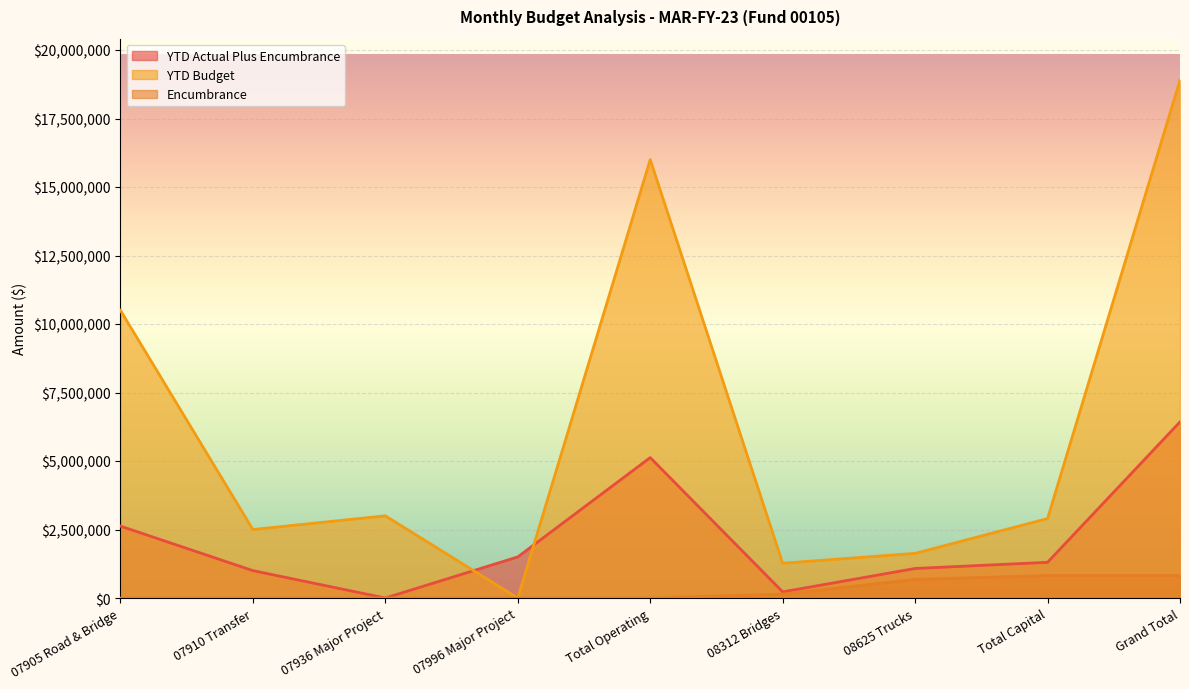

Reading left to right, transcribe all the data shown in this chart.

YTD Actual Plus Encumbrance: 2624999.8	1000000.0	0.0	1500000.0	5124999.8	224833.1	1078260.5	1303093.6	6428093.4
YTD Budget: 10500000.0	2500000.0	3000000.0	0.0	16000000.0	1270153.8	1630000.0	2900153.8	18900153.8
Encumbrance: 0.0	0.0	0.0	0.0	0.0	140906.9	678982.5	819889.4	819889.4